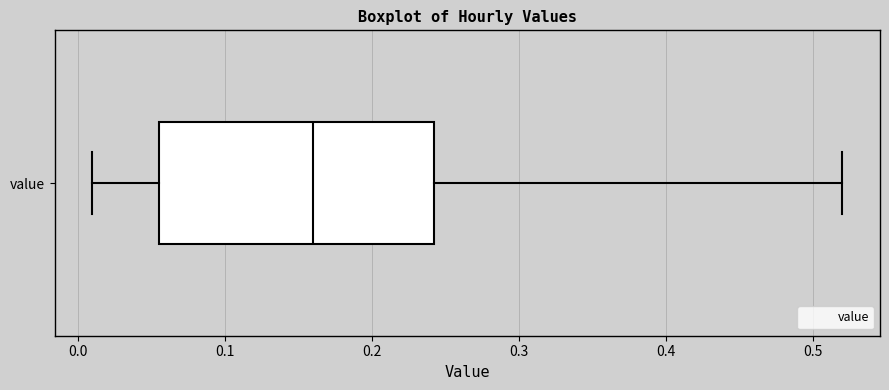

Read this box plot against the x-axis: the position of the median line, the range covered by the box, and the ends of both whiskers. The values are not printed on the chart, so give them approximately, as read against the axis.

median 0.16, box 0.06 to 0.24, whiskers 0.01 to 0.52